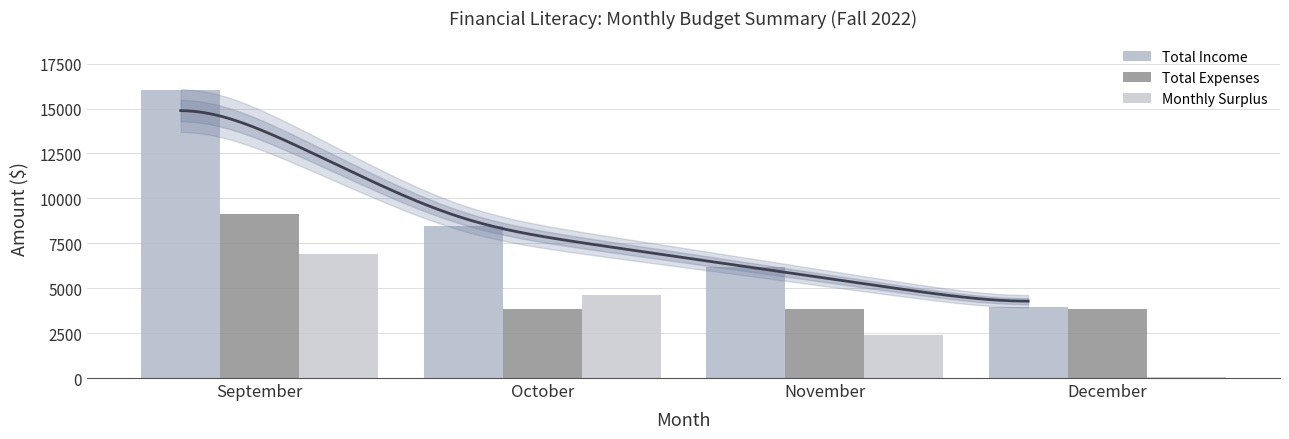

Which series has the largest total across all categories?

Total Income